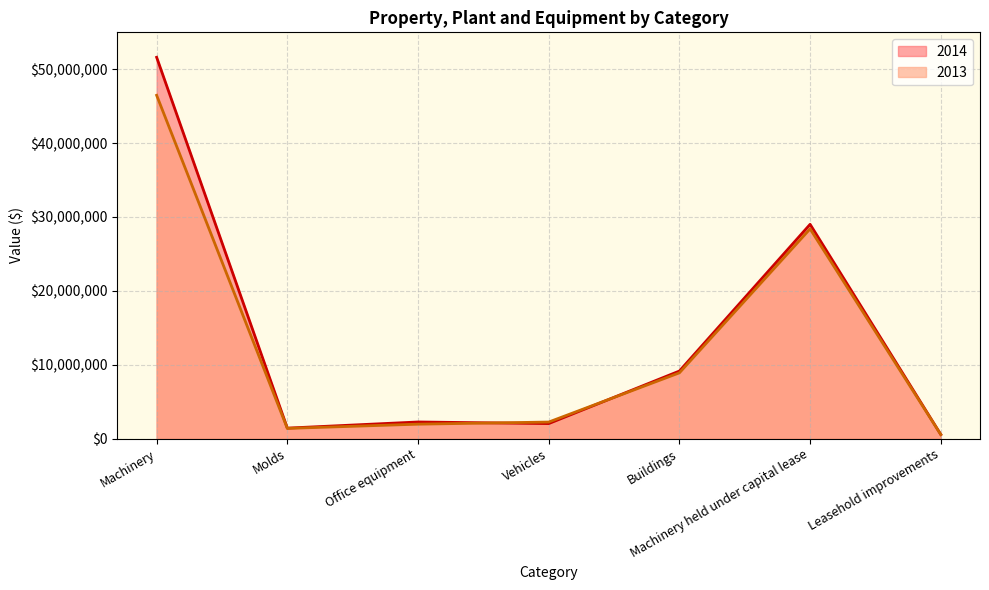

At Machinery, list the series in order from largest to smallest.

2014, 2013